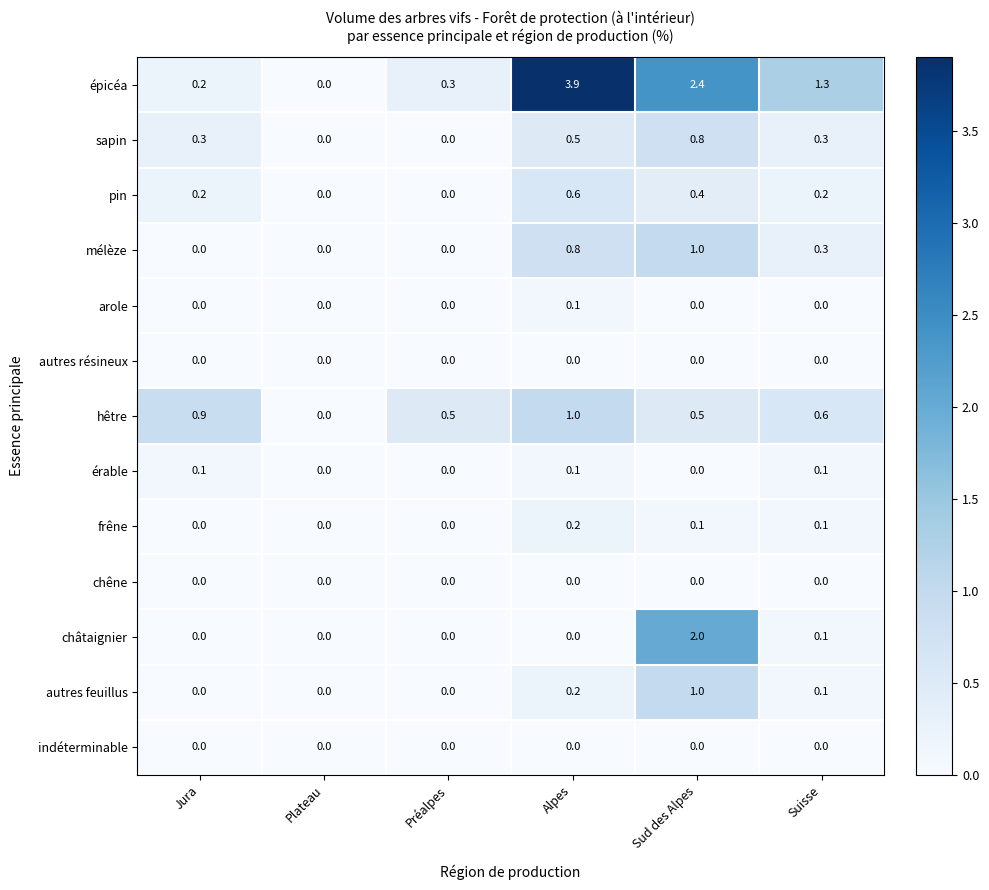

What is the total value across all series at Suisse?

3.1